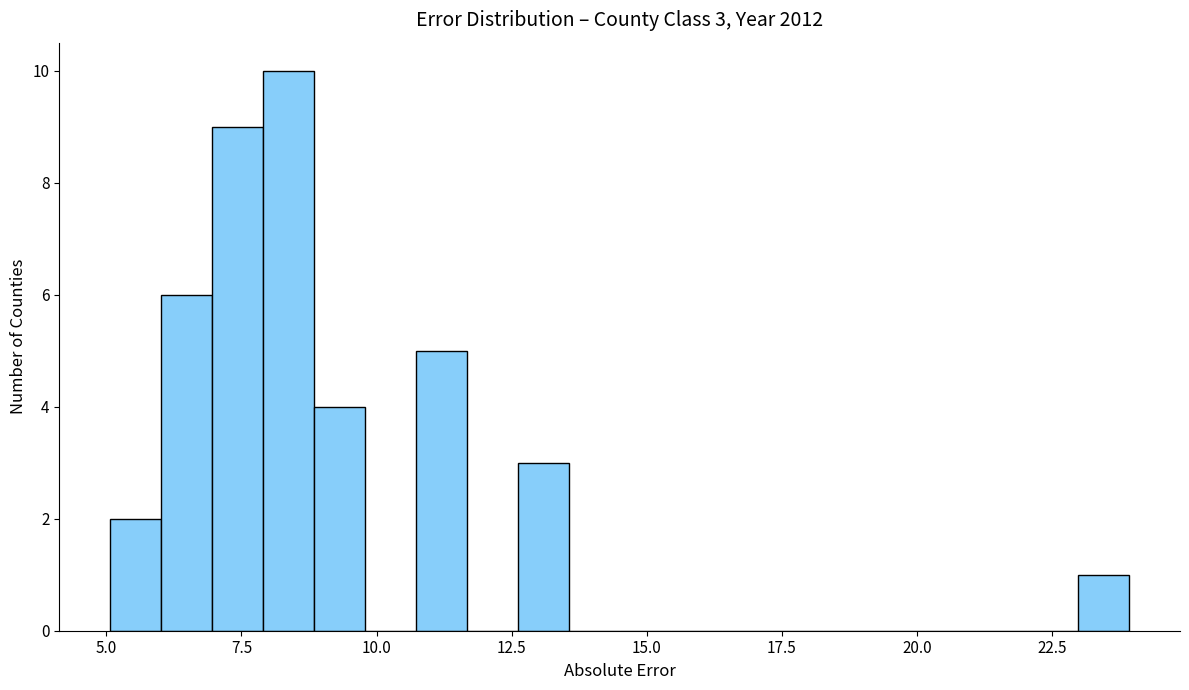

Read against the x-axis, roughly where is the centre of the tallest bar?

8.5